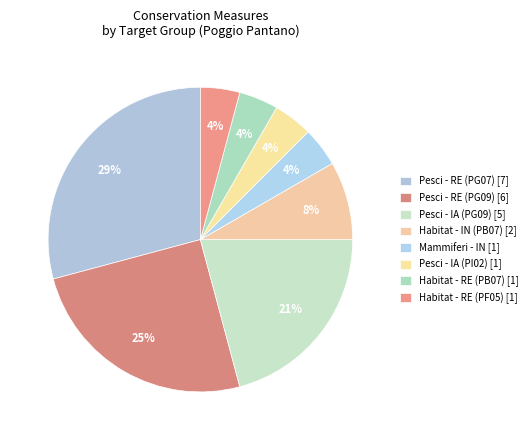

Count the number of slices in the pie.

8